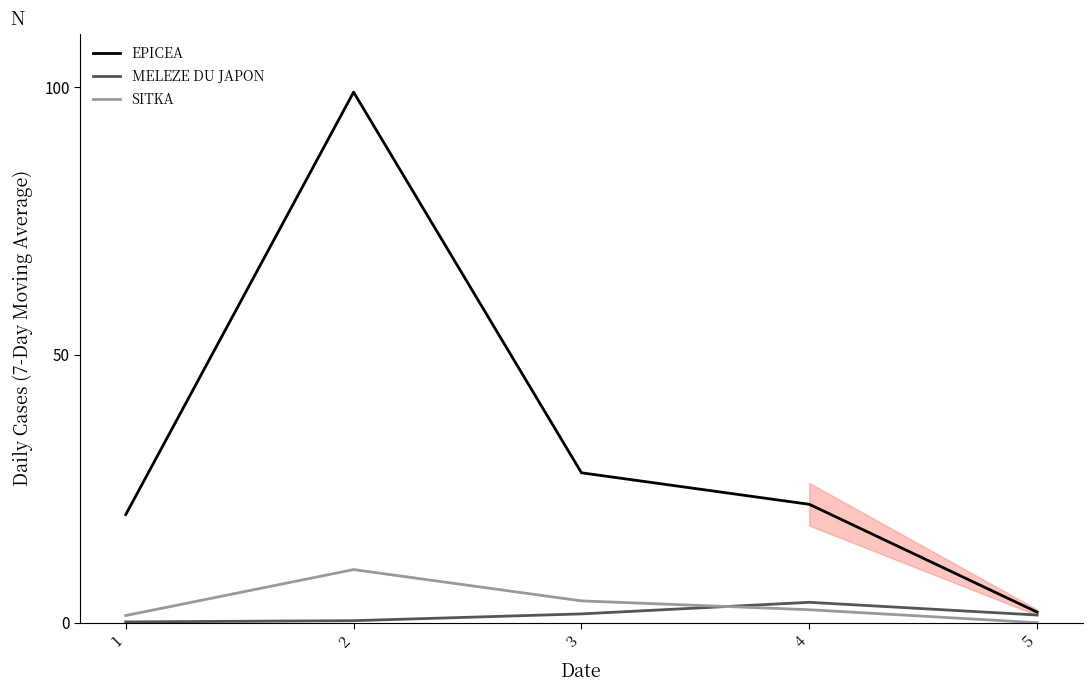

What are all the series names shown in the legend?

EPICEA, MELEZE DU JAPON, SITKA